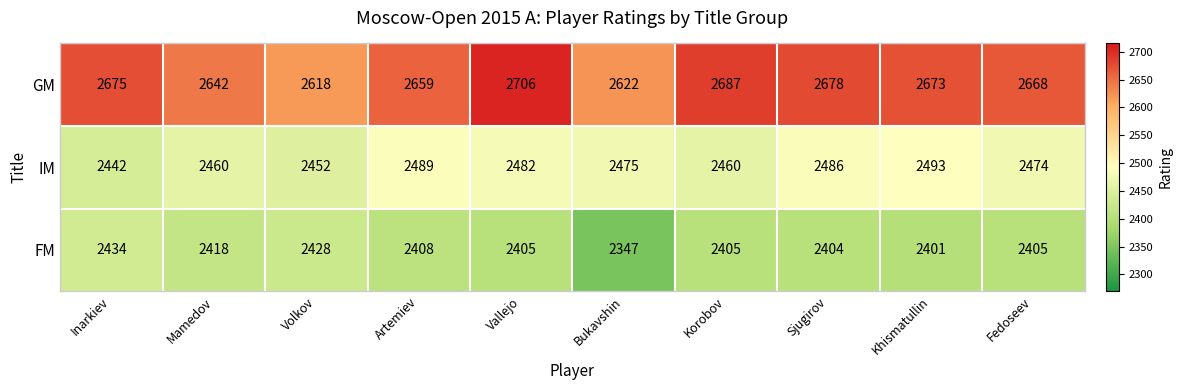

Between Inarkiev and Korobov, which series saw the biggest shift?

FM